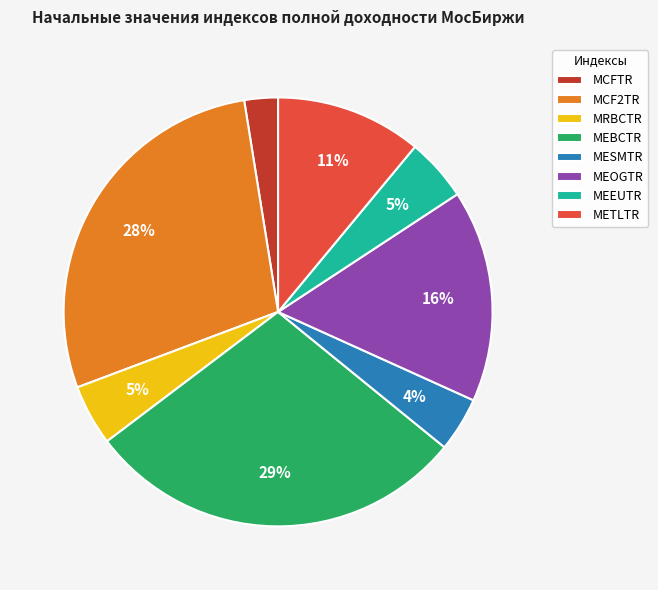

Count the number of slices in the pie.

8